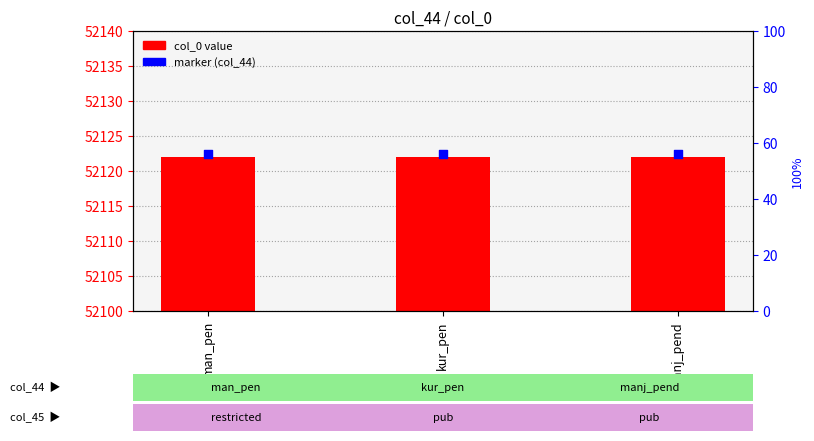

What are all the series names shown in the legend?

col_0 value, marker